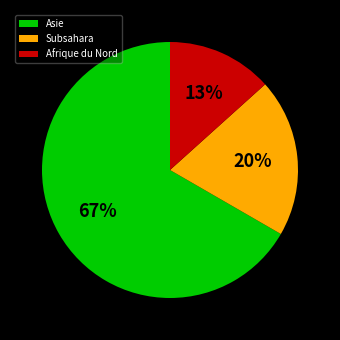

The Afrique du Nord slice represents 13% of the pie. True or false?

True